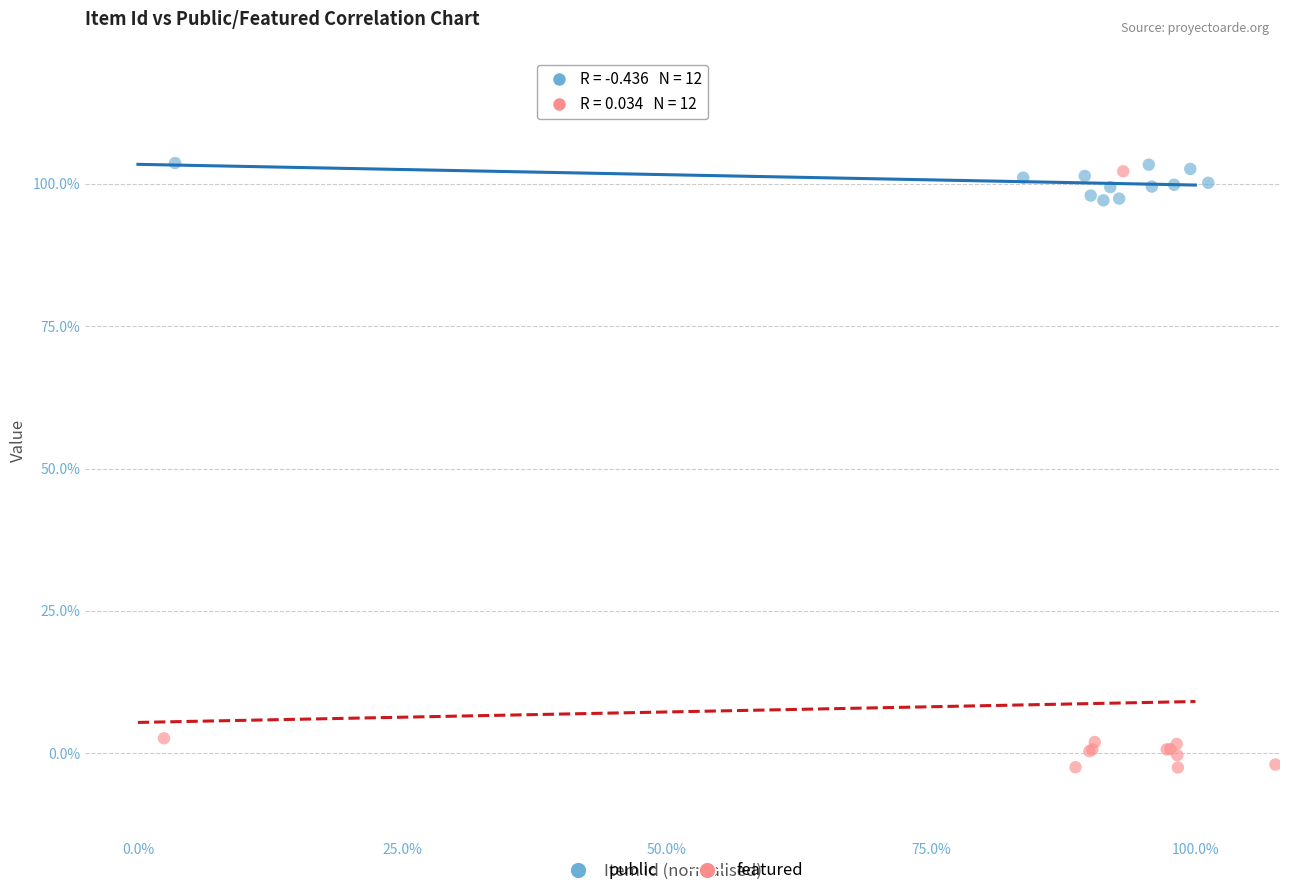

Which series contains the highest Y value?

public